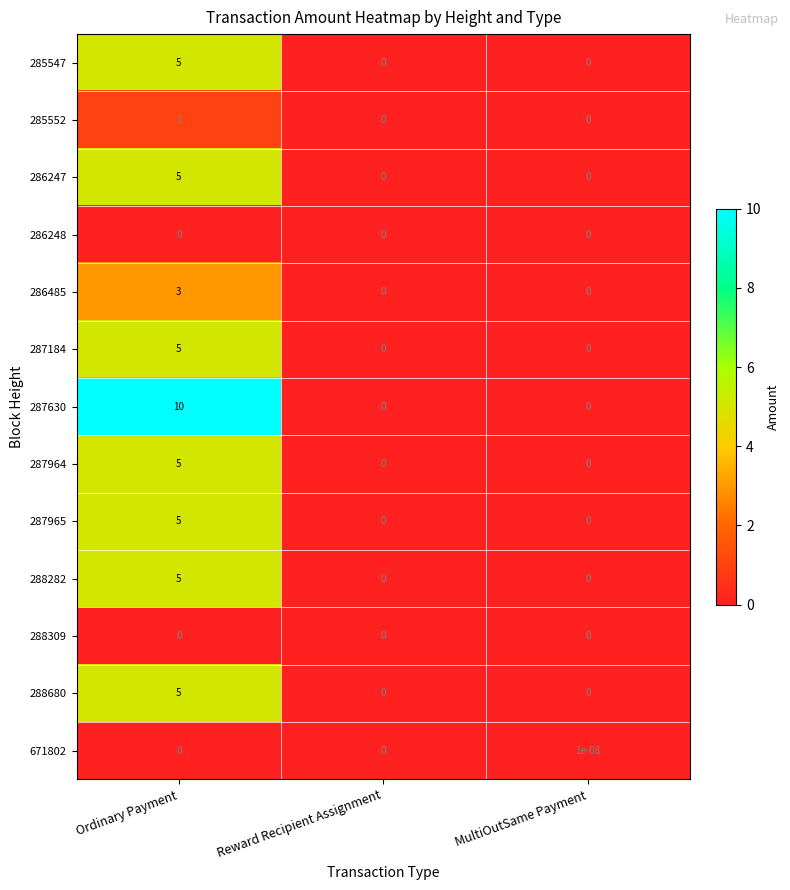

Read the 285552 value at Ordinary Payment.

1.0